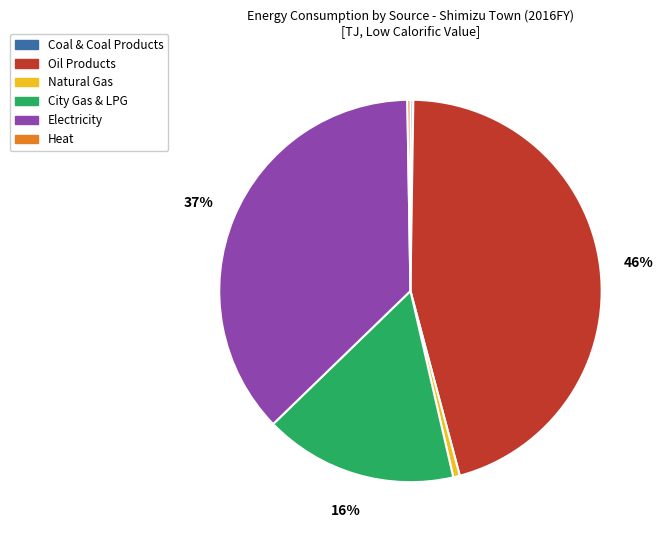

To the nearest percent, what is the average slice percentage?

17%